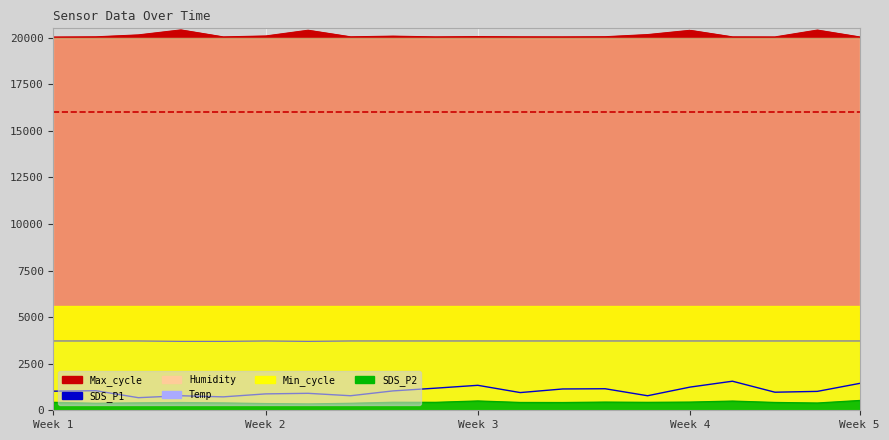

How many values in the SDS_P1 series exceed 1026?

9